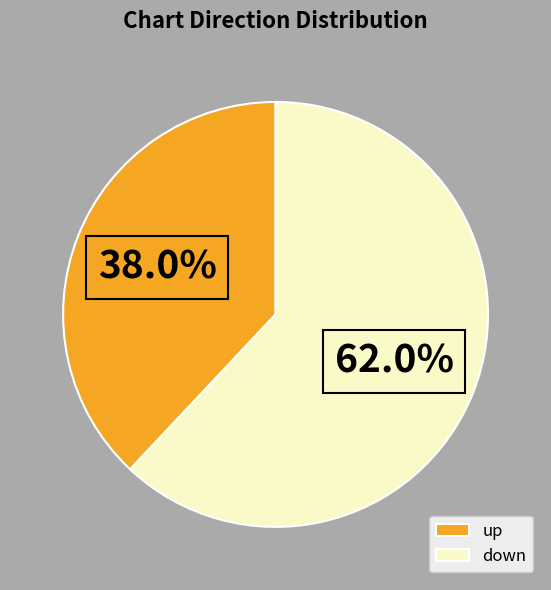

What portion of the pie excludes down?

38.0%